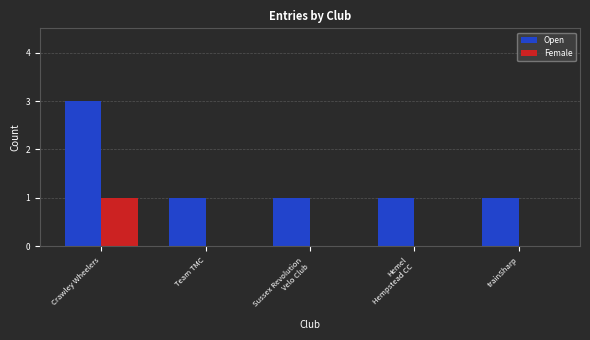

Which series has the largest total across all categories?

Open